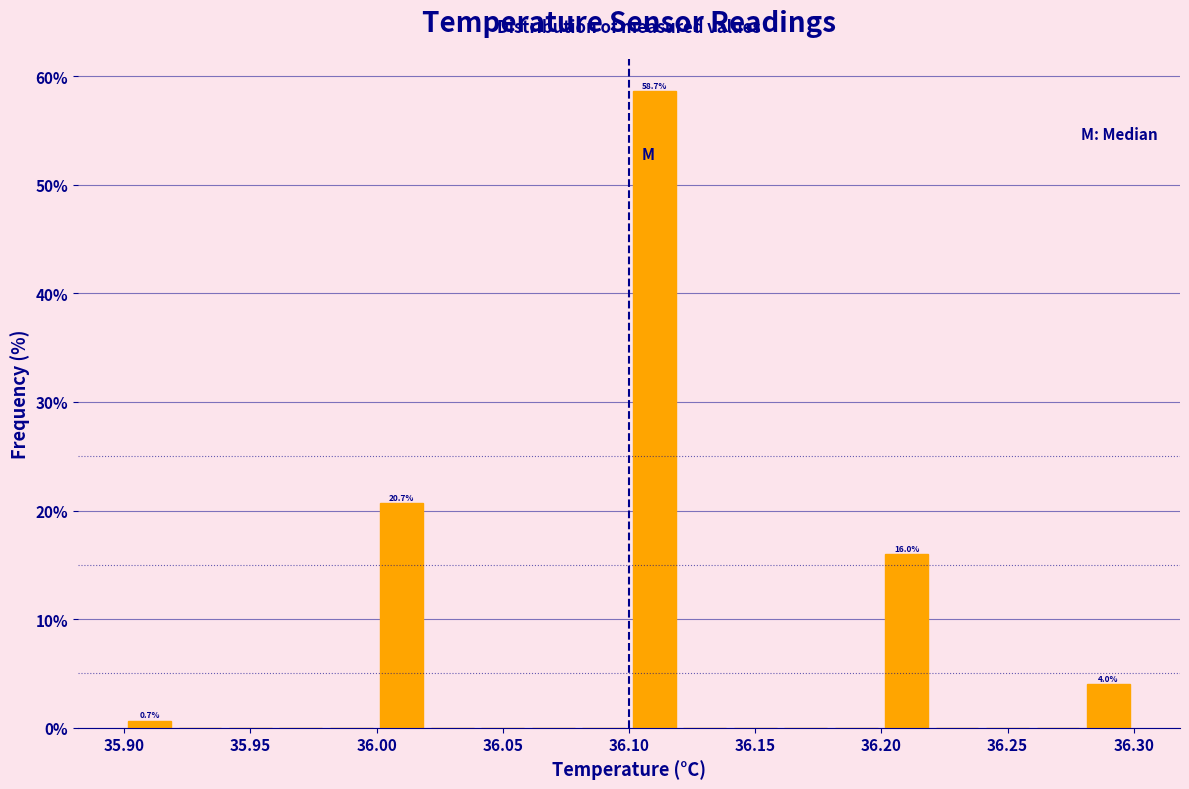

Which range on the x-axis has the tallest bar?

36.10 to 36.12